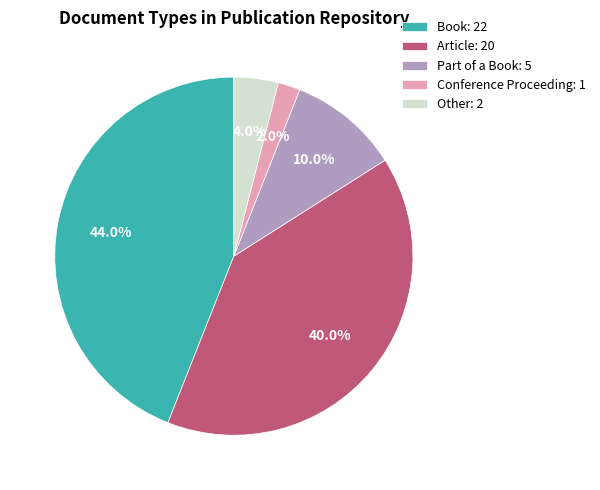

Approximately how many times larger is the value at Article: 20 compared to Conference Proceeding: 1?

20.0